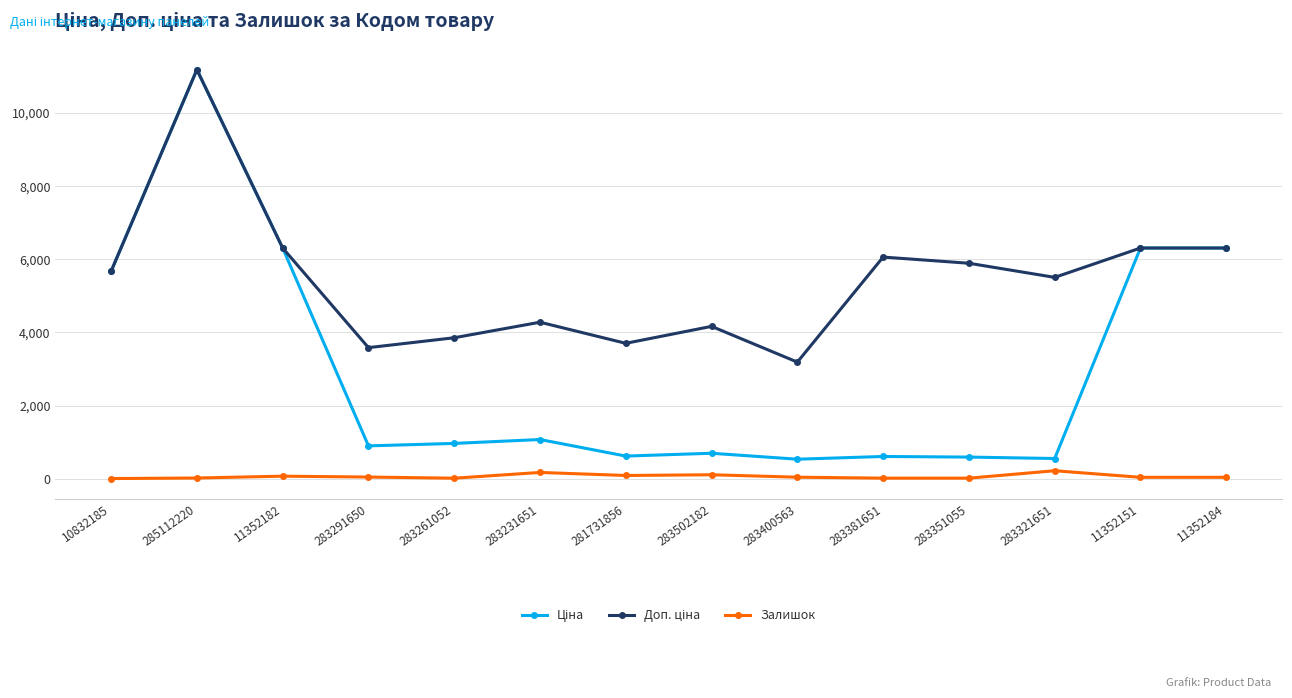

What is the greatest value displayed?

11188.2